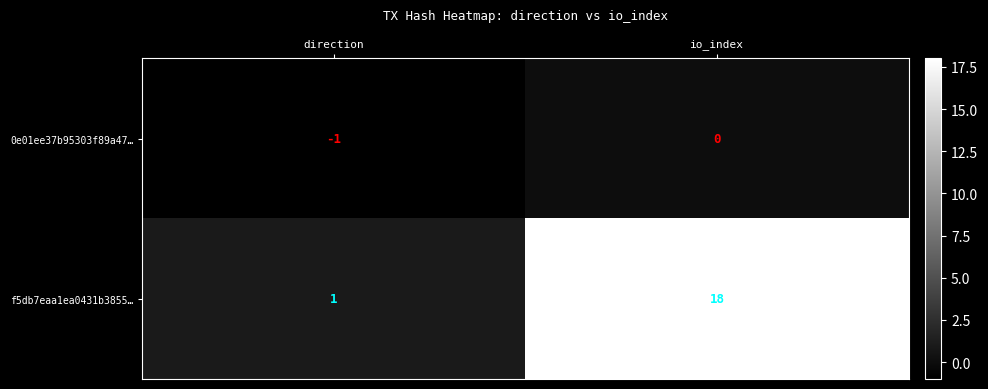

What is the average value of the f5db7eaa1ea0431b3855… series?

10